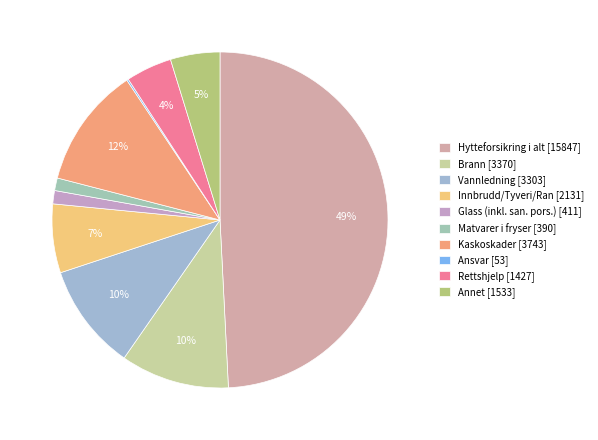

Does any single category account for the majority?

No